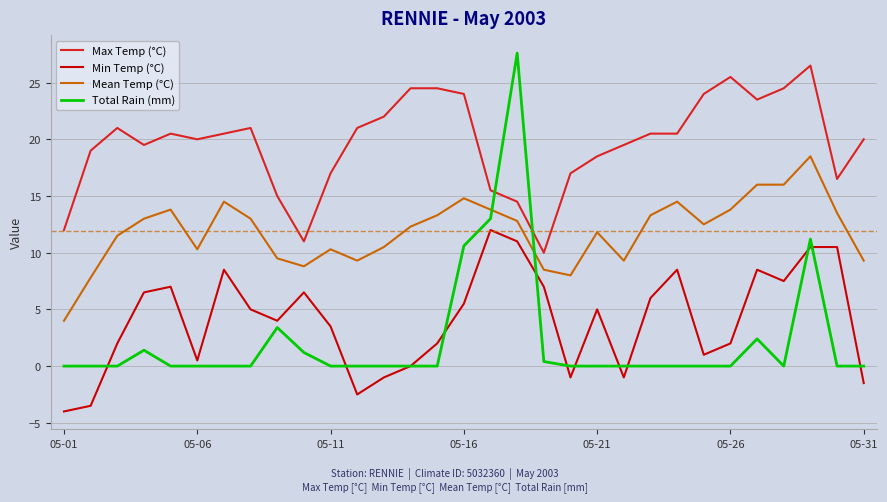

Which series has the largest range (max minus min)?

Total Rain (mm)